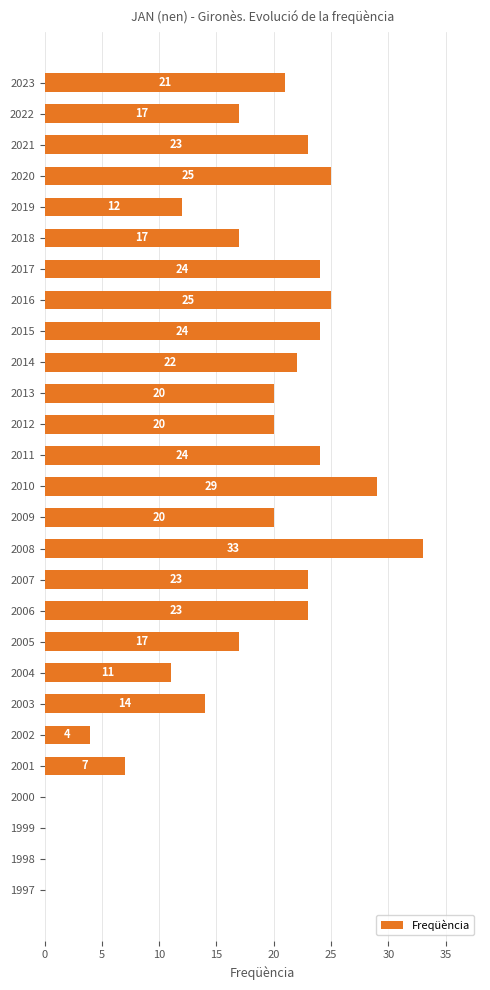

Reading top to bottom, what are all the values shown in this chart?

2023=21	2022=17	2021=23	2020=25	2019=12	2018=17	2017=24	2016=25	2015=24	2014=22	2013=20	2012=20	2011=24	2010=29	2009=20	2008=33	2007=23	2006=23	2005=17	2004=11	2003=14	2002=4	2001=7	2000=0	1999=0	1998=0	1997=0